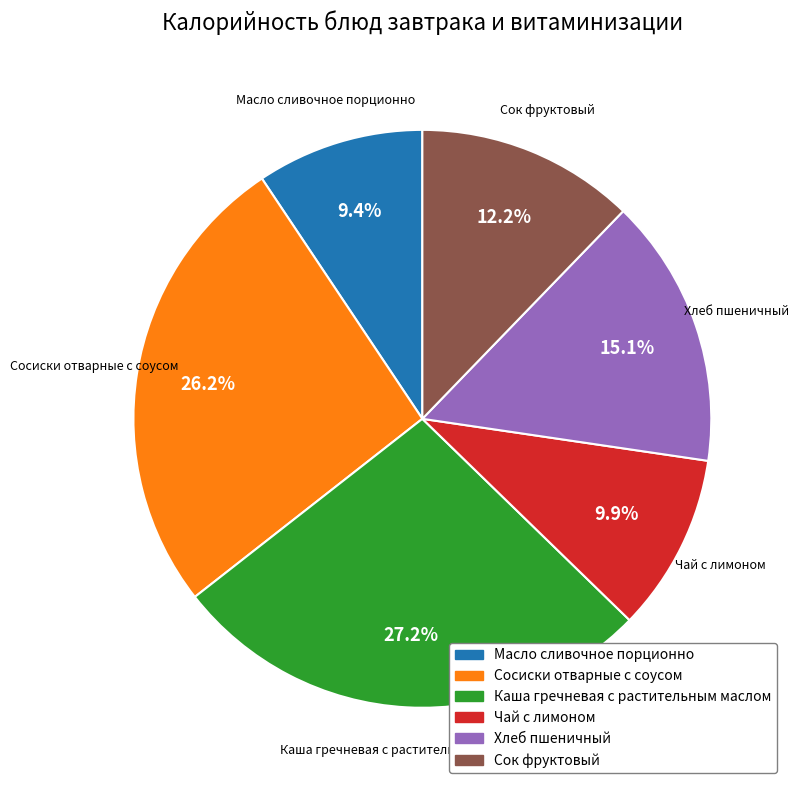

Is it true that Масло сливочное порционно is 22% of the pie?

False